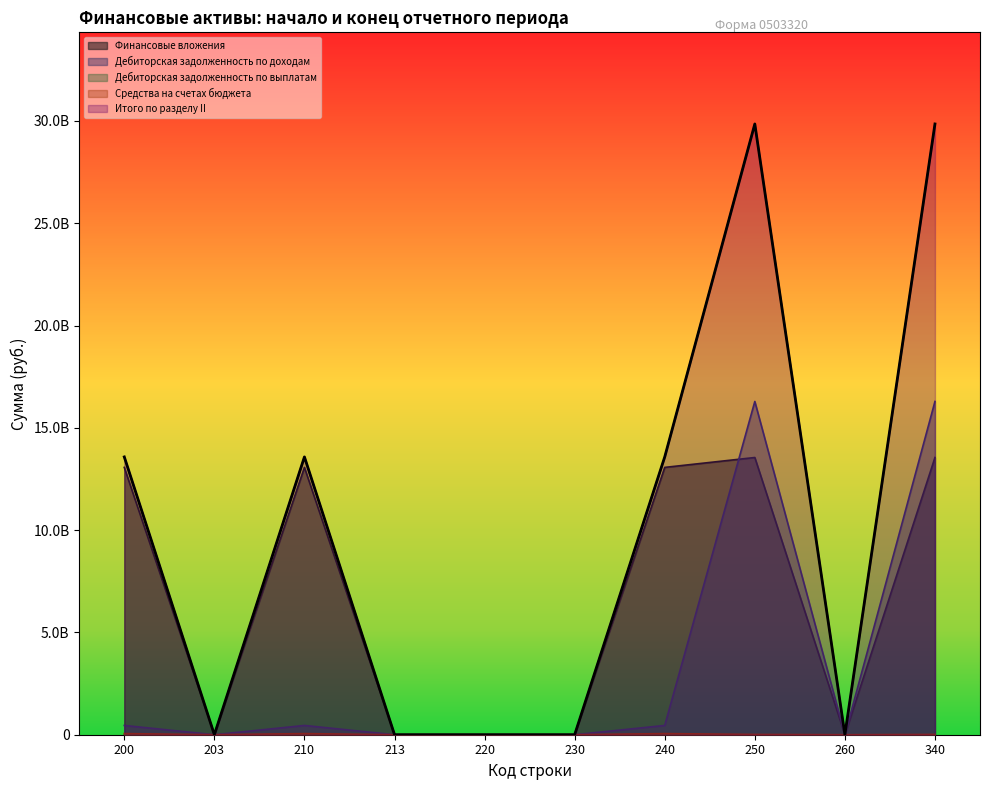

Where is the first local maximum for Дебиторская задолженность по выплатам?

210